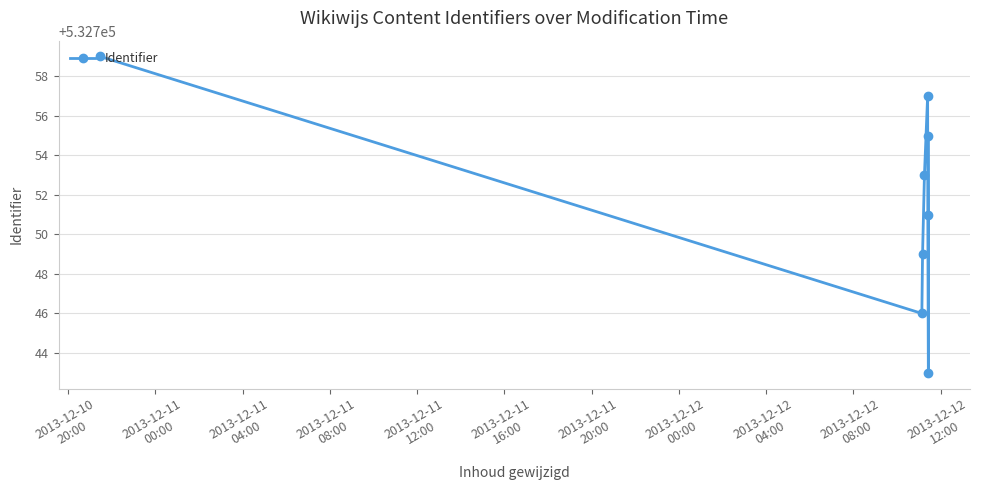

Approximately how many times larger is the value at 2013-12-11
00:00 compared to 2013-12-11
04:00?

1.0